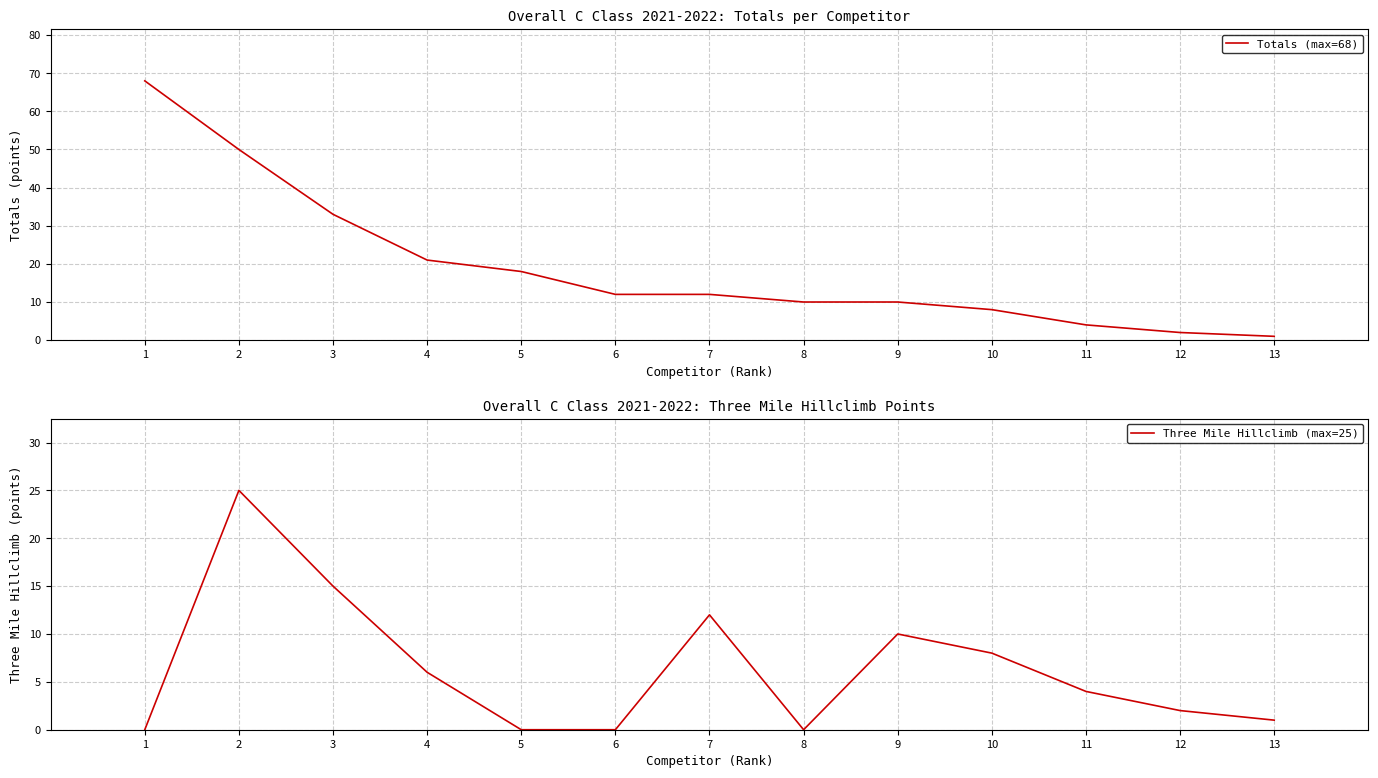

Rank the series by their maximum value, from highest to lowest.

Totals (max=68), Three Mile Hillclimb (max=25)